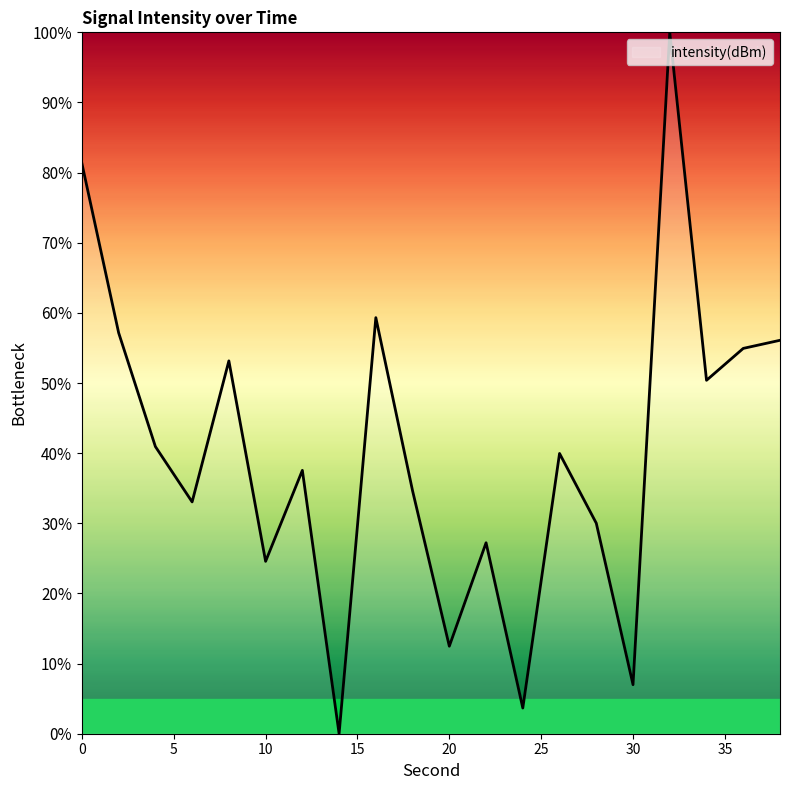

What is the maximum value shown in the chart?

100.0